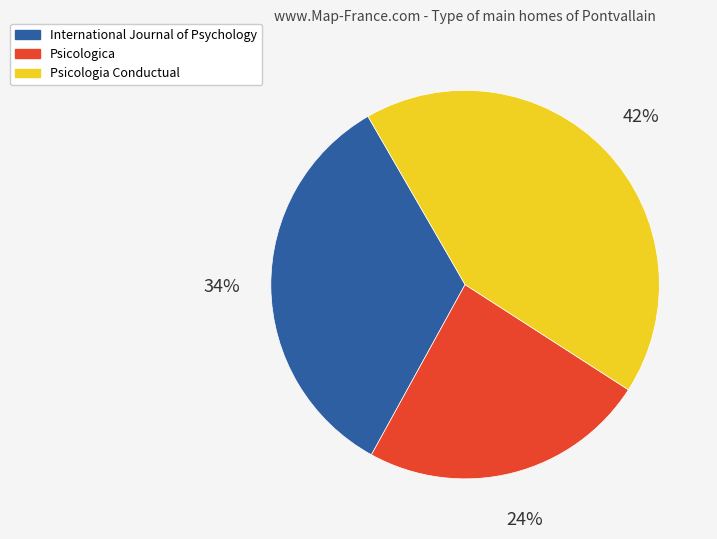

True or false: Psicologica accounts for 38% of the total.

False